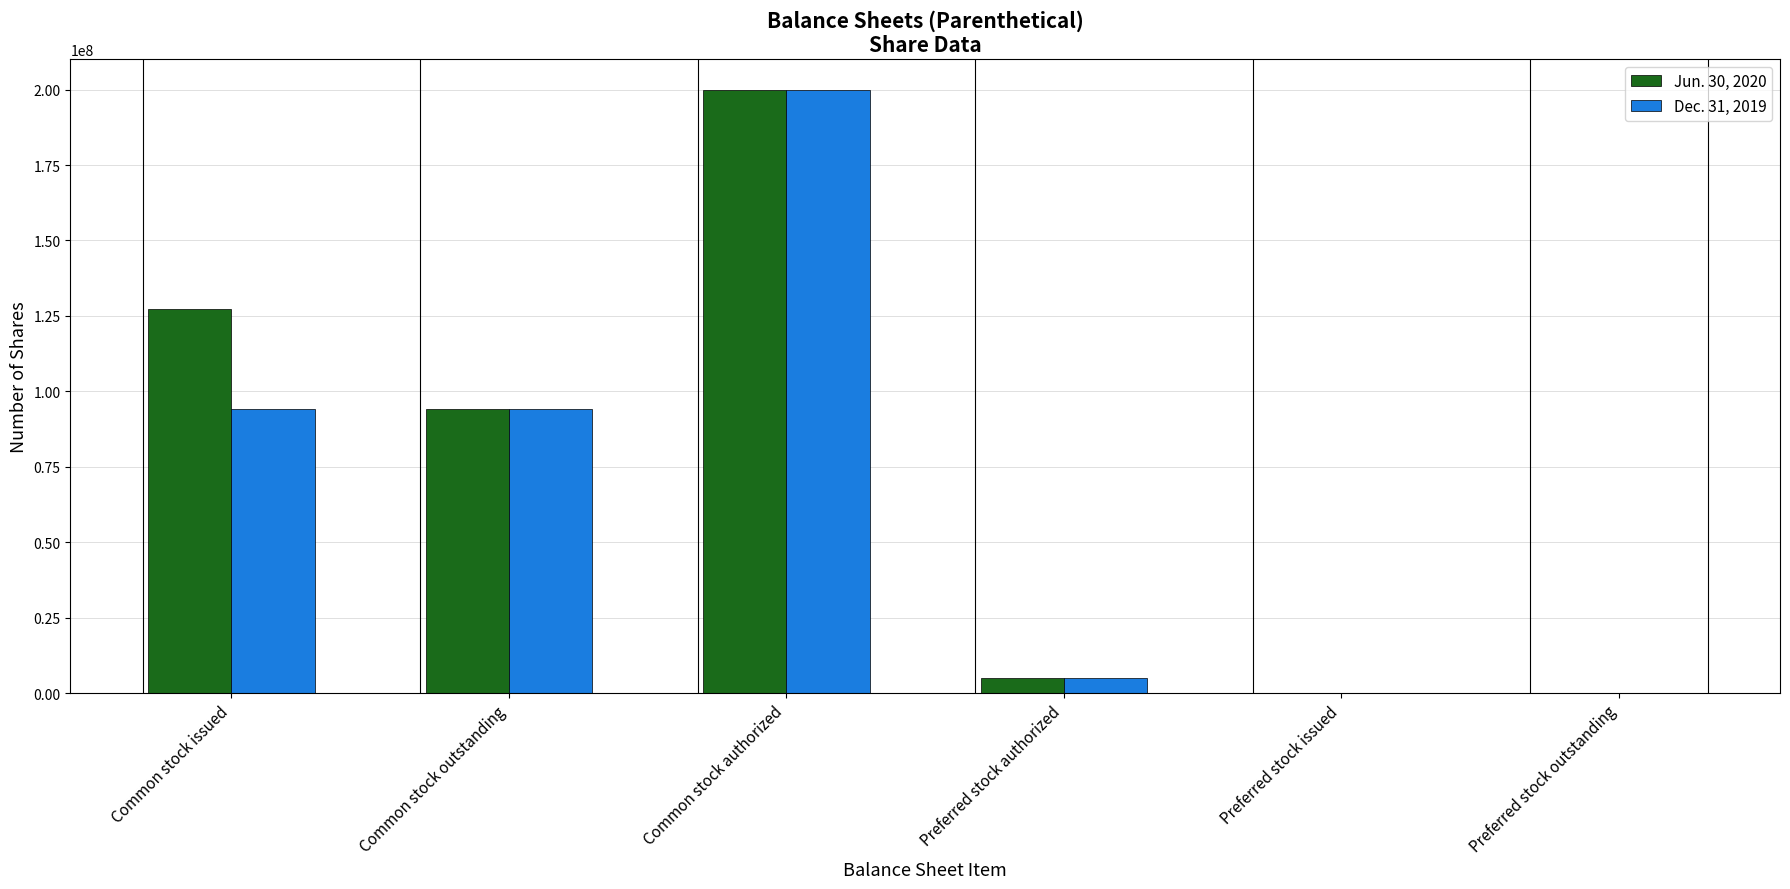

True or false: Jun. 30, 2020 has a value of 174987936 at Common stock issued.

False